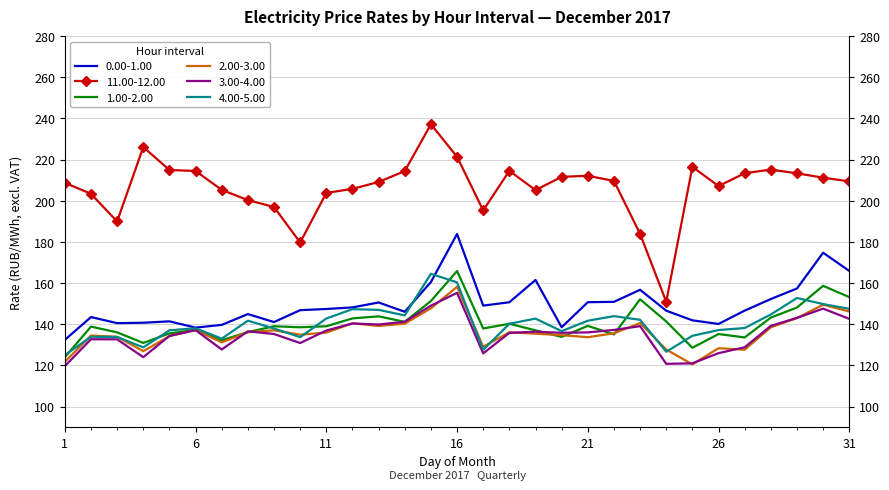

Where is the first local minimum for 11.00-12.00?

3